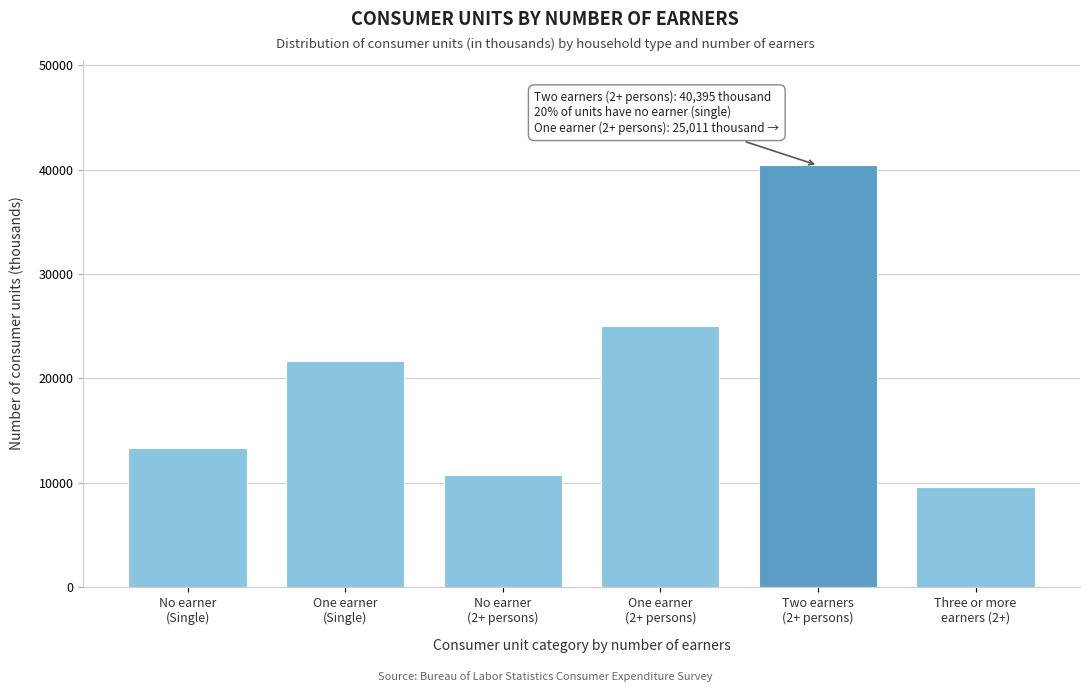

Reading left to right, extract all data points from this chart.

13365	21699	10762	25011	40395	9540